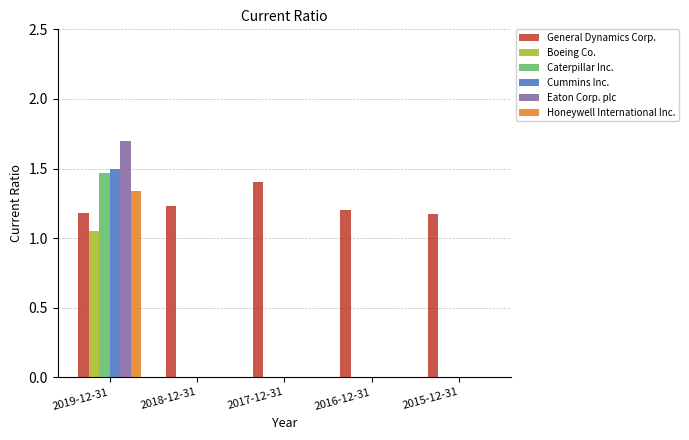

The Caterpillar Inc. series shows 0.8 at 2017-12-31. True or false?

False